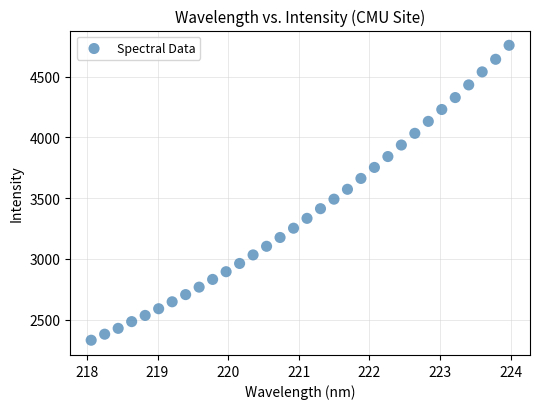

What is the range of X values (max minus min)?

5.9